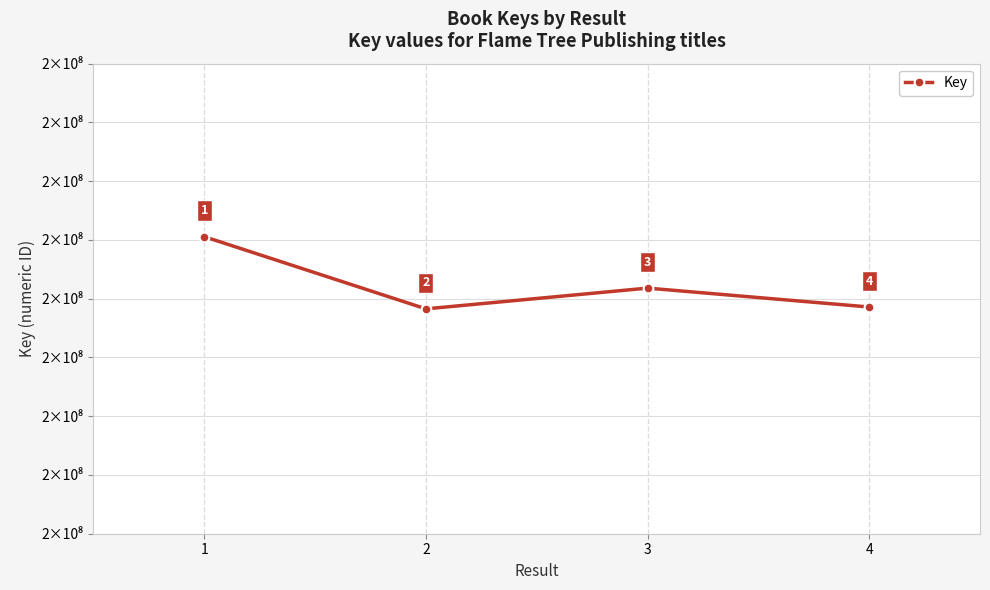

What is the value of the 3rd point from the left?

173883605